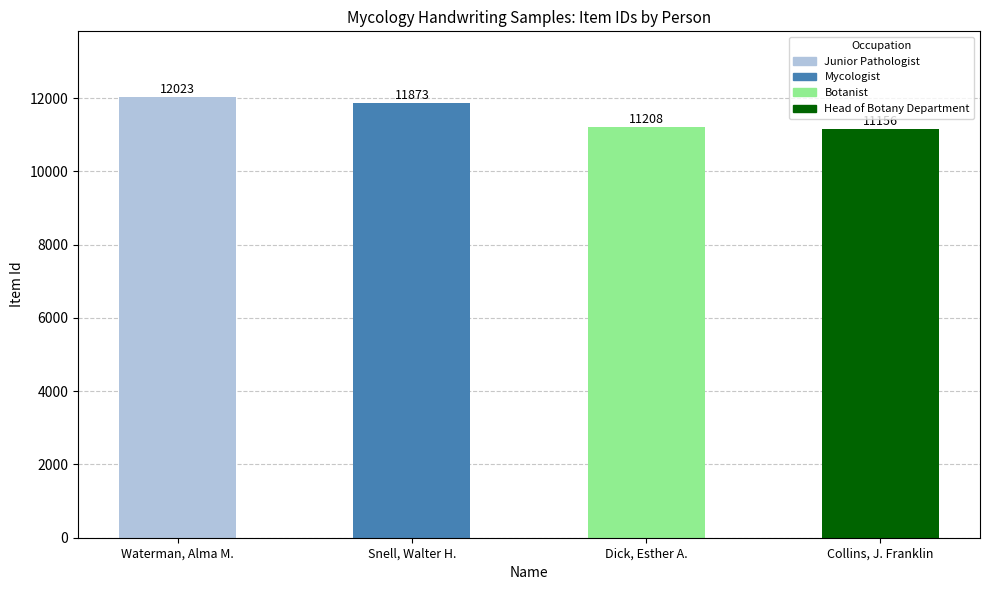

Where is the data nearest to the value 11589?

Snell, Walter H.